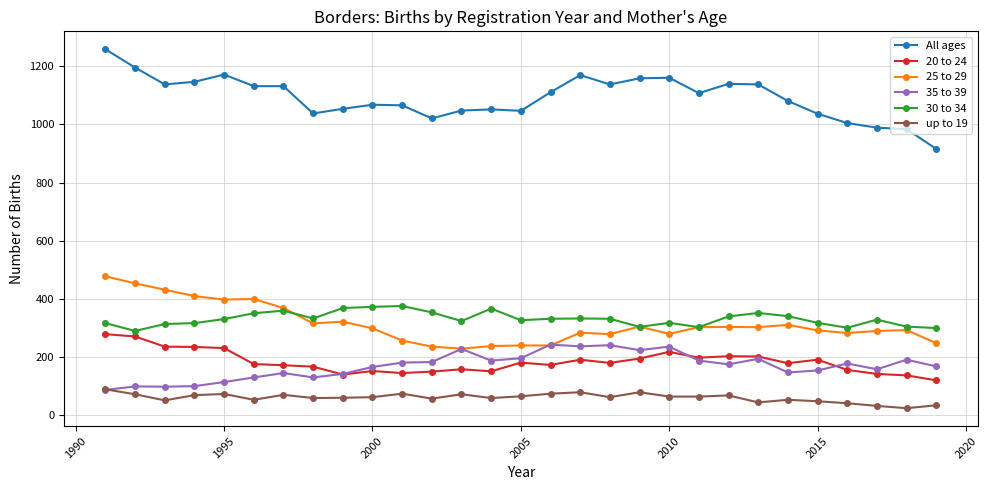

True or false: 30 to 34 has more than 0 points higher than both neighbors.

True